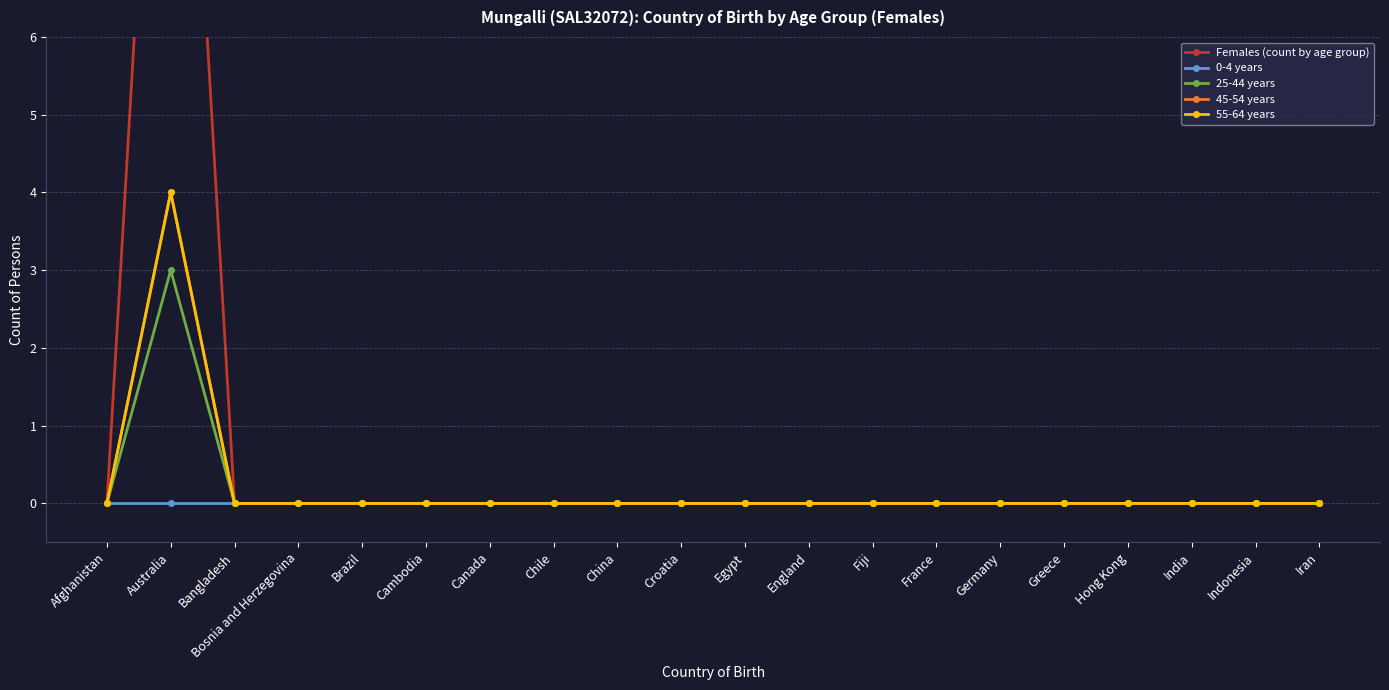

Is it true that Females (count by age group) equals 9 at Canada?

False